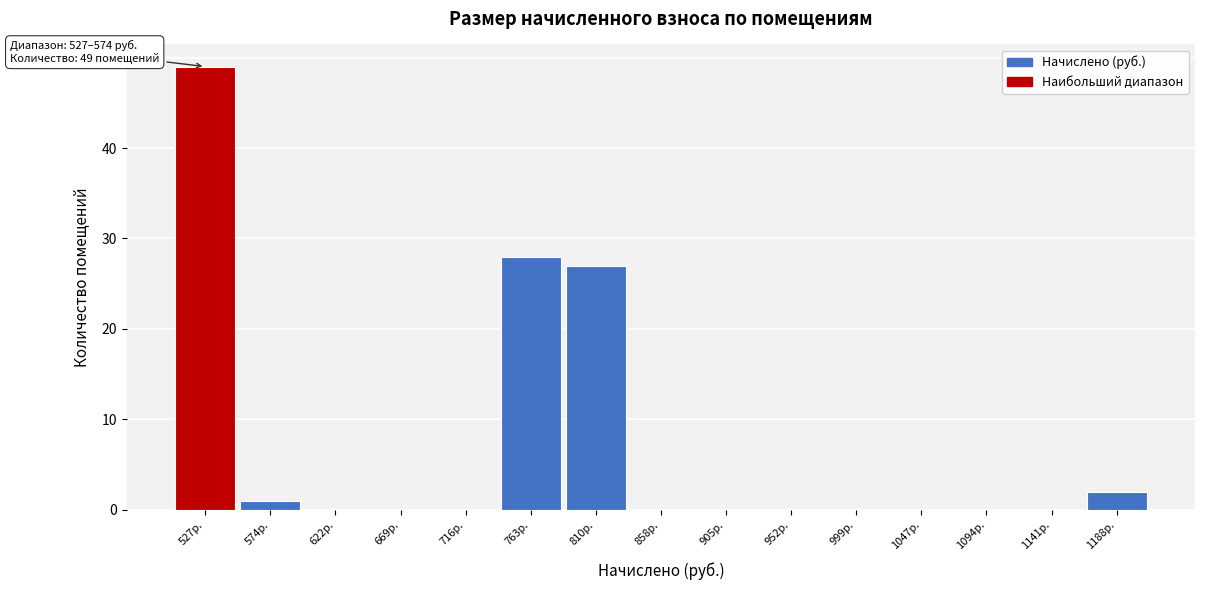

Reading left to right, extract all data points from this chart.

527р.=49	574р.=1	622р.=0	669р.=0	716р.=0	763р.=28	810р.=27	858р.=0	905р.=0	952р.=0	999р.=0	1047р.=0	1094р.=0	1141р.=0	1188р.=2